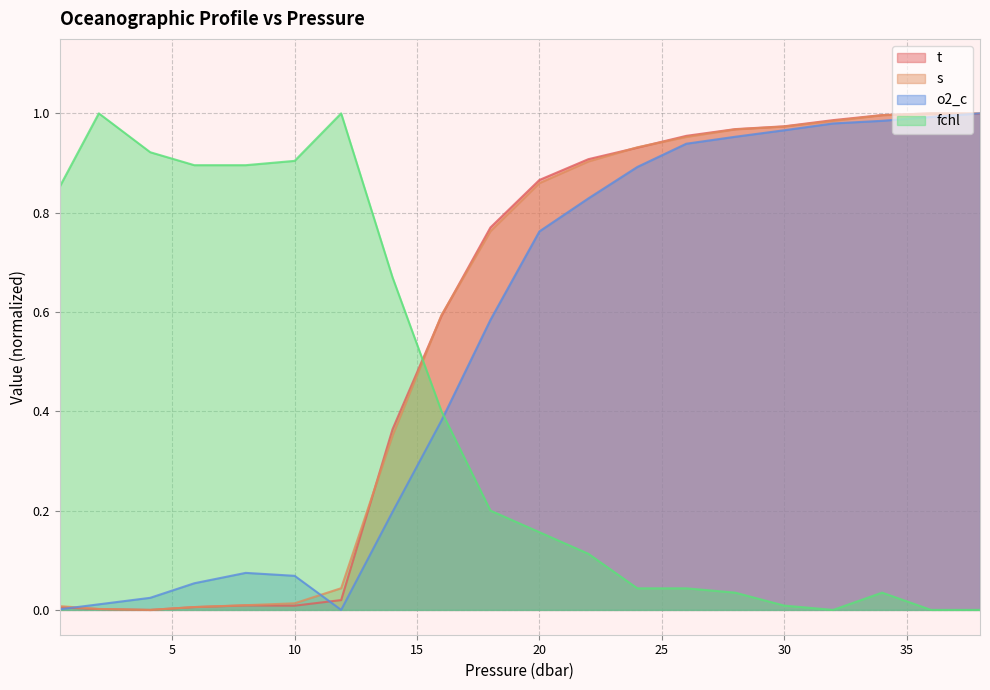

How many interior local peaks does the t series have?

2